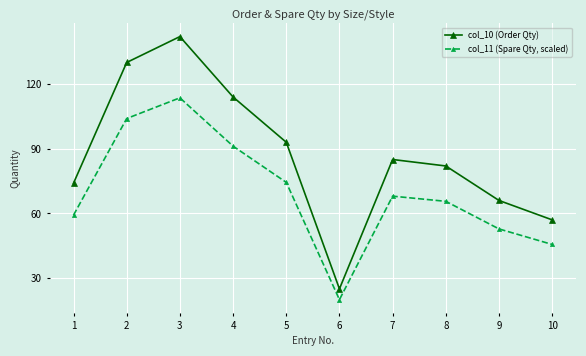

List the series in order of their peak value, highest first.

col_10 (Order Qty), col_11 (Spare Qty, scaled)